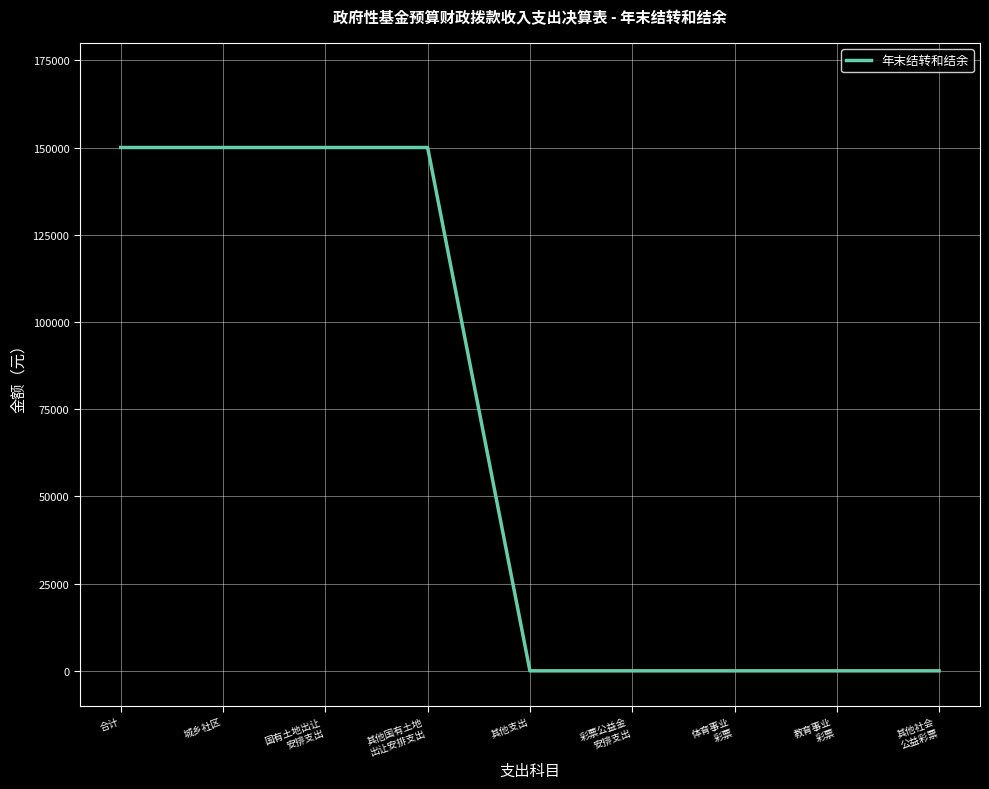

Reading left to right, extract all data points from this chart.

合计=150000	城乡社区=150000	国有土地出让
安排支出=150000	其他国有土地
出让安排支出=150000	其他支出=0	彩票公益金
安排支出=0	体育事业
彩票=0	教育事业
彩票=0	其他社会
公益彩票=0